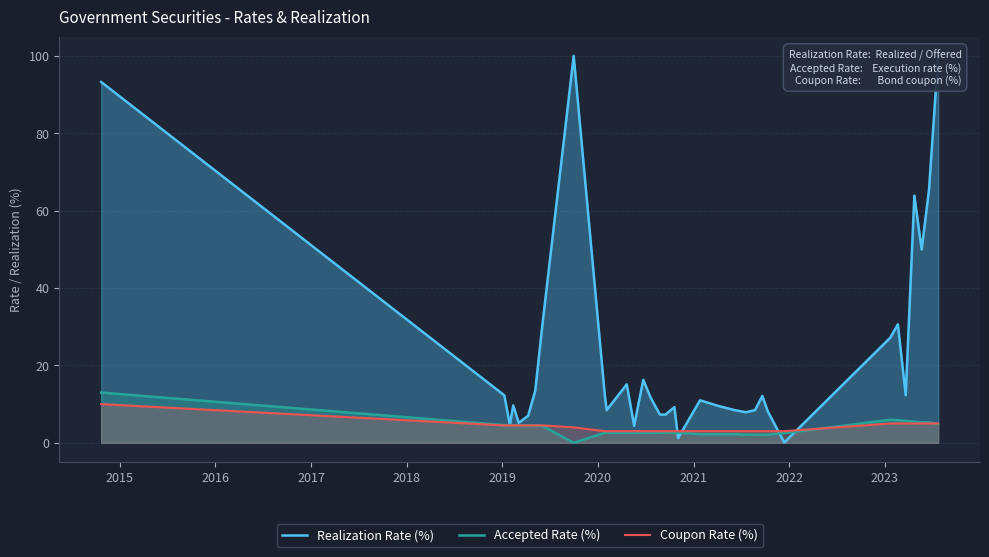

What is the value of the Accepted Rate (%) point at the 29th from the left?

5.8